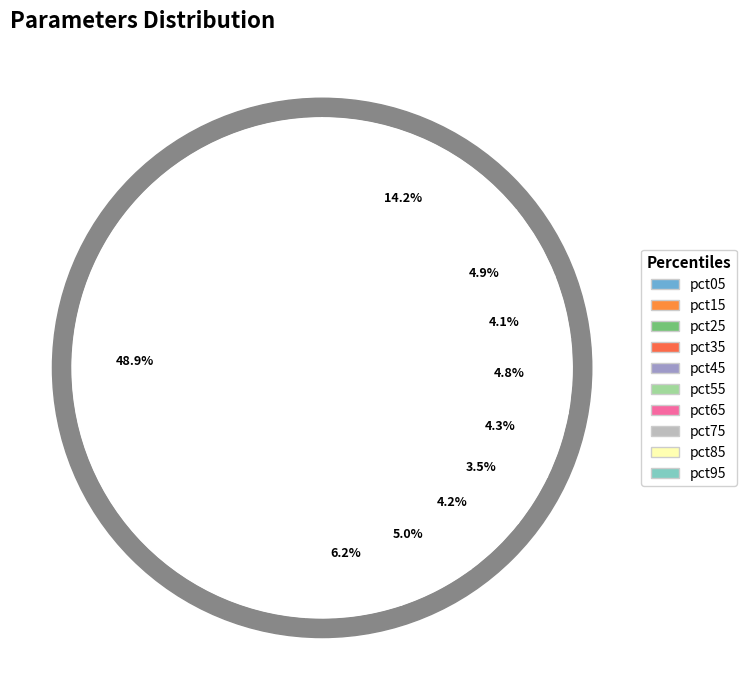

To the nearest percent, what is the combined percentage of pct85 and pct15?

11%